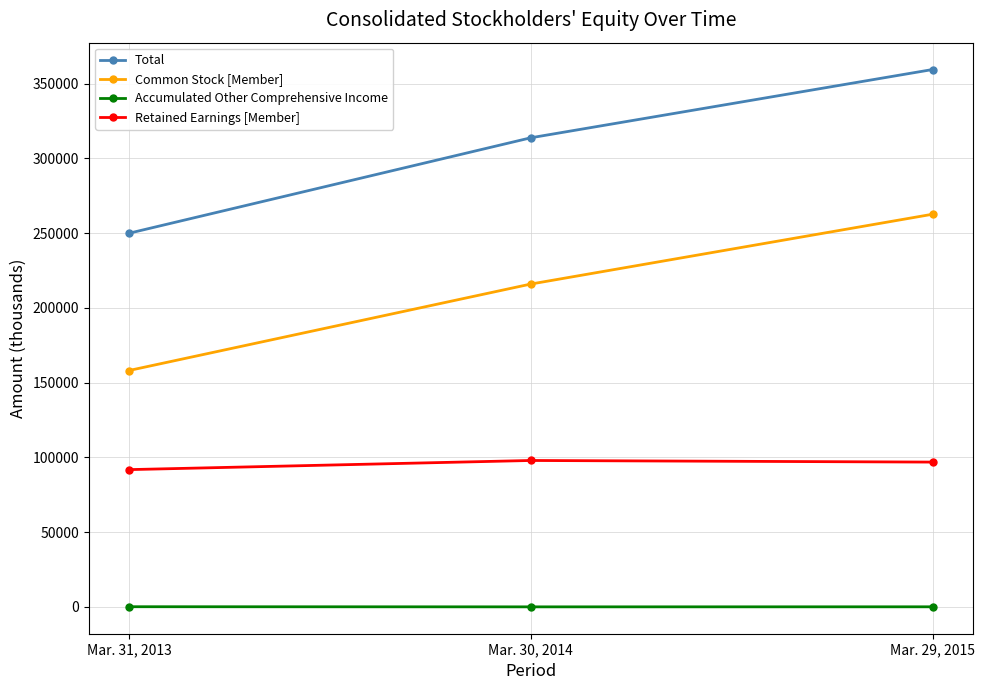

Is this an area chart (filled region under the line)?

No